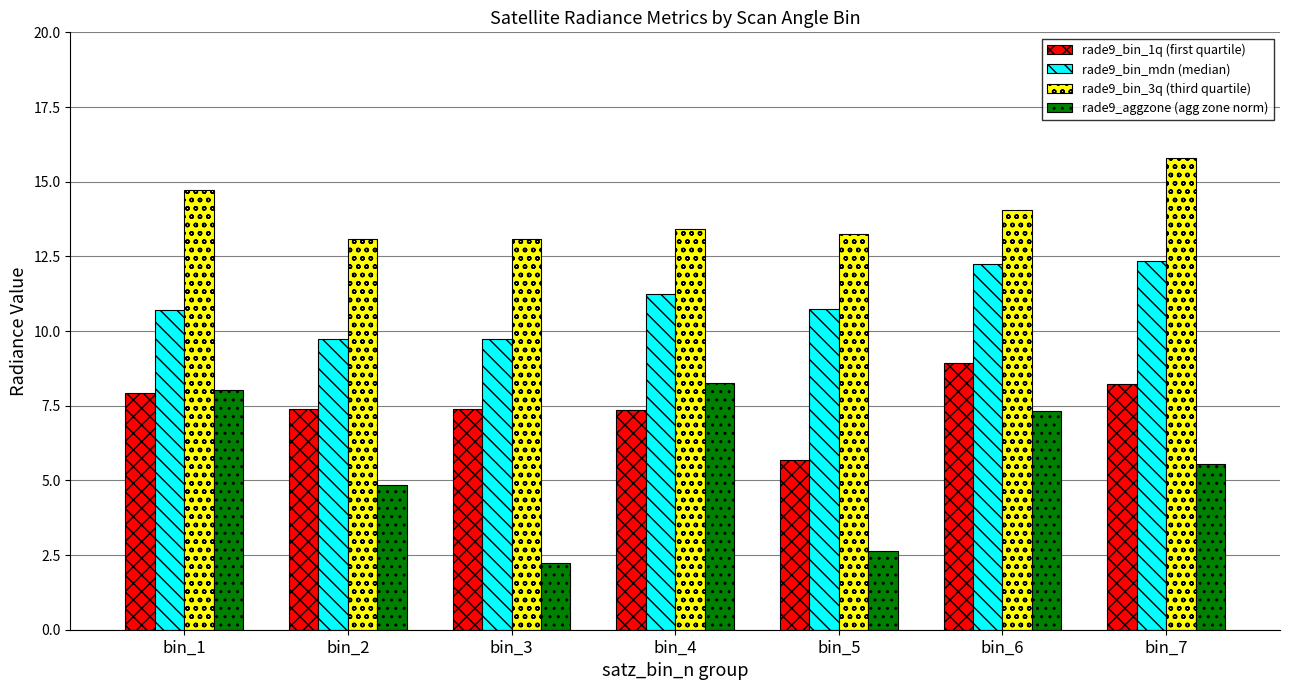

Rank the series by their average value, from lowest to highest.

rade9_aggzone (agg zone norm), rade9_bin_1q (first quartile), rade9_bin_mdn (median), rade9_bin_3q (third quartile)